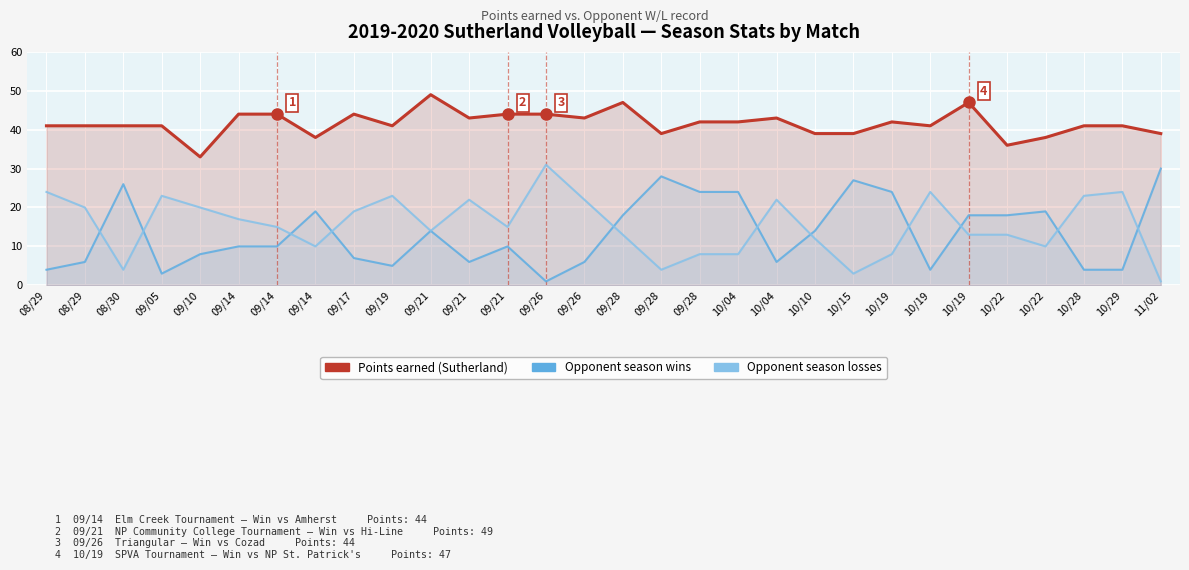

At which label is Points closest to 41?

08/29